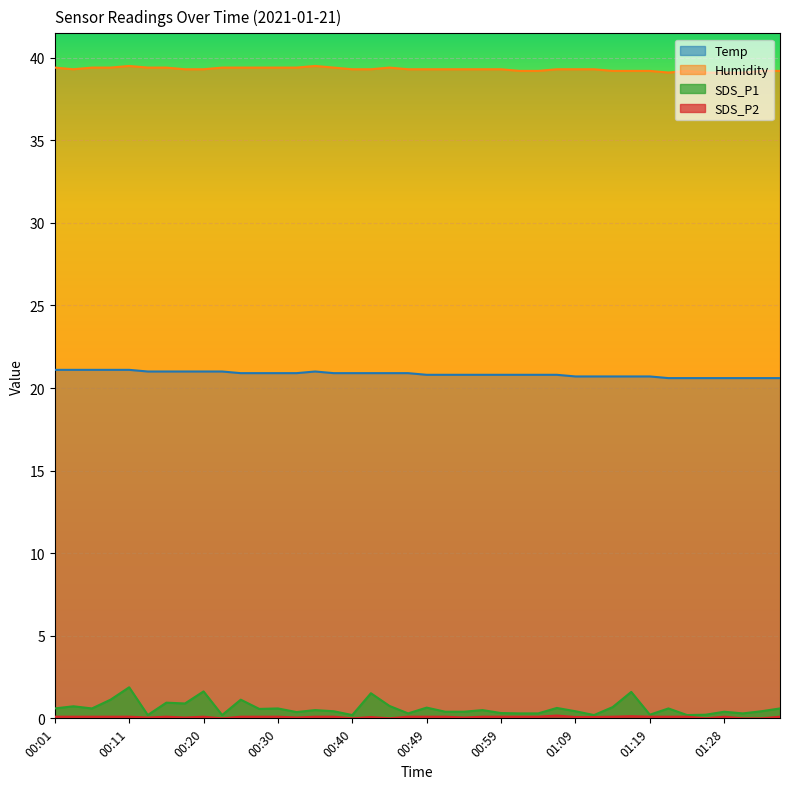

Where is the first local maximum for SDS_P1?

00:03